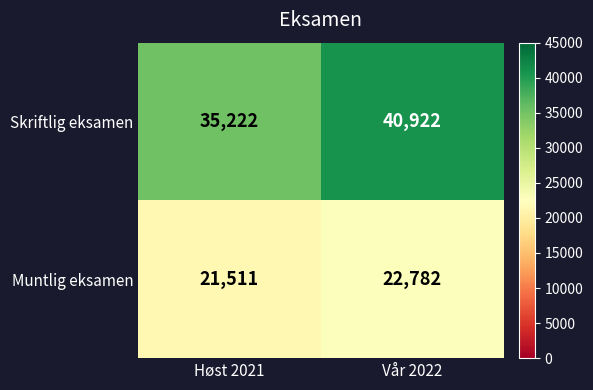

Read the Skriftlig eksamen value at Vår 2022.

40922